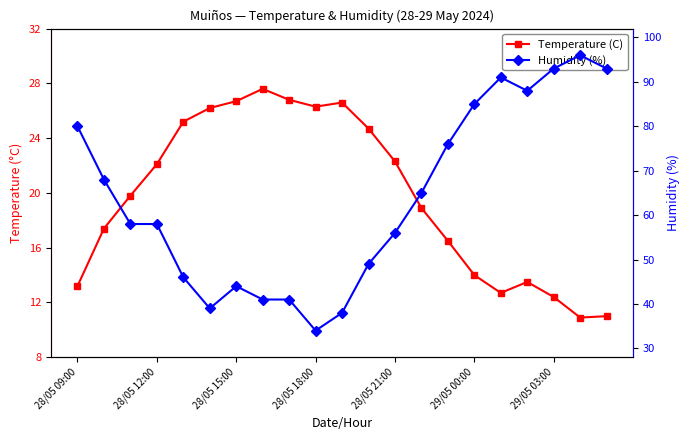

True or false: Temperature (C) has more than 0 interior local peaks.

True